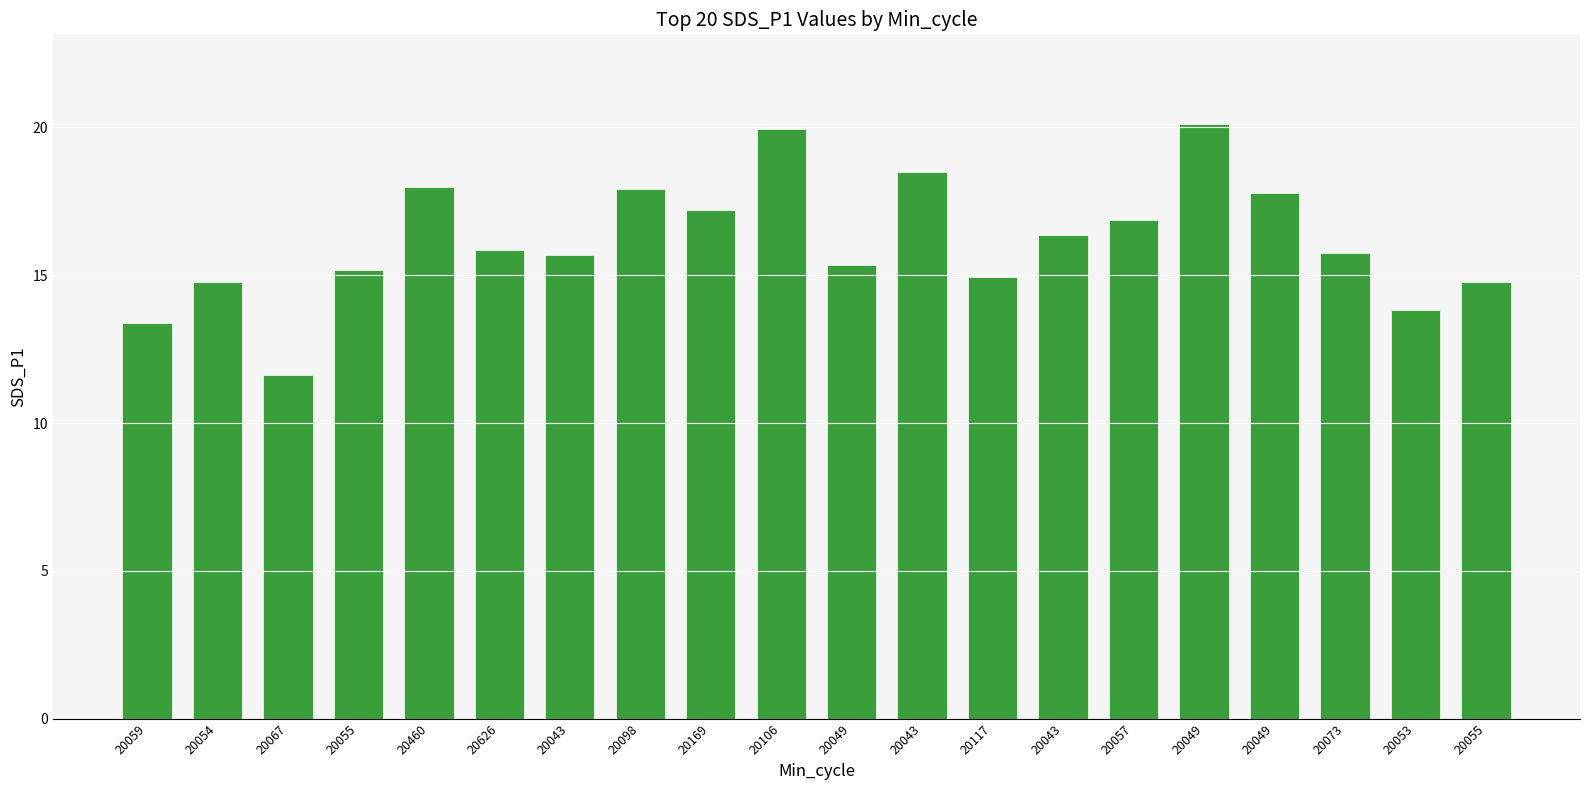

The chart shows a value of 25.5 at 20460. True or false?

False